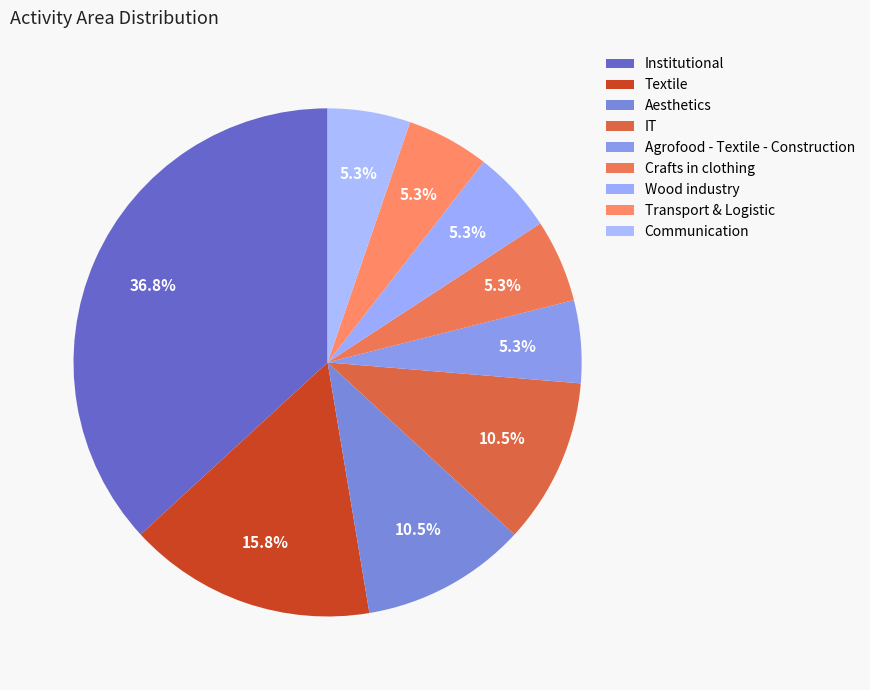

How many slices are in this pie chart?

9